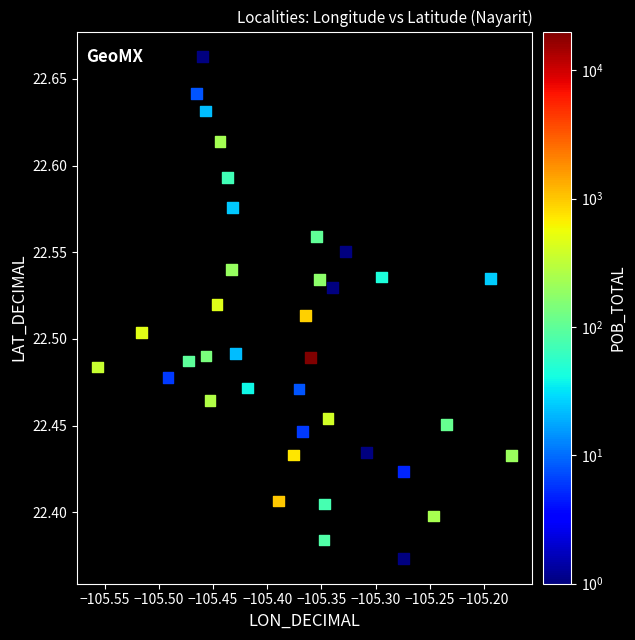

What is the range of Y values (max minus min)?

0.3